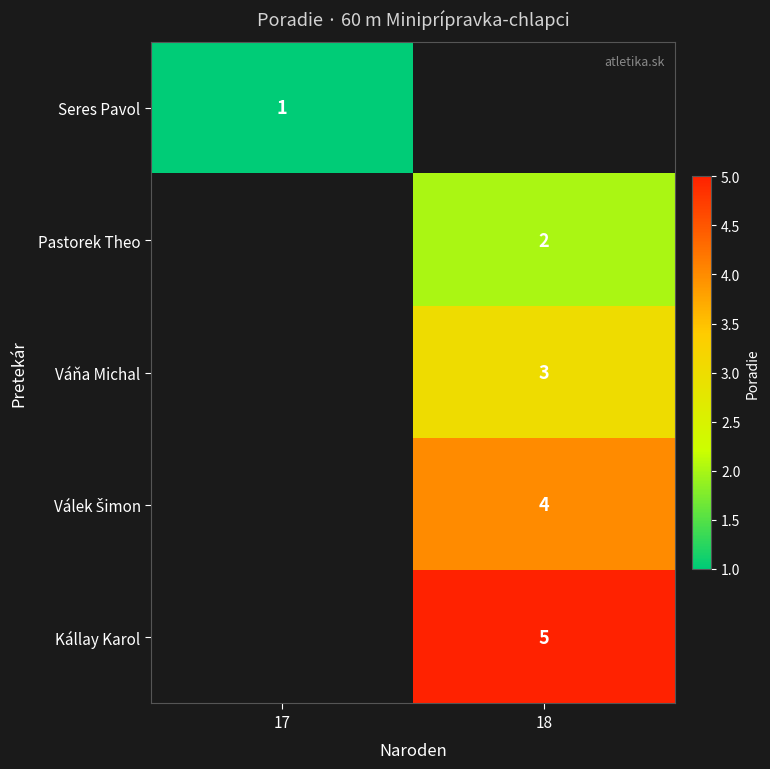

Is it true that Seres Pavol equals 1 at 17?

True